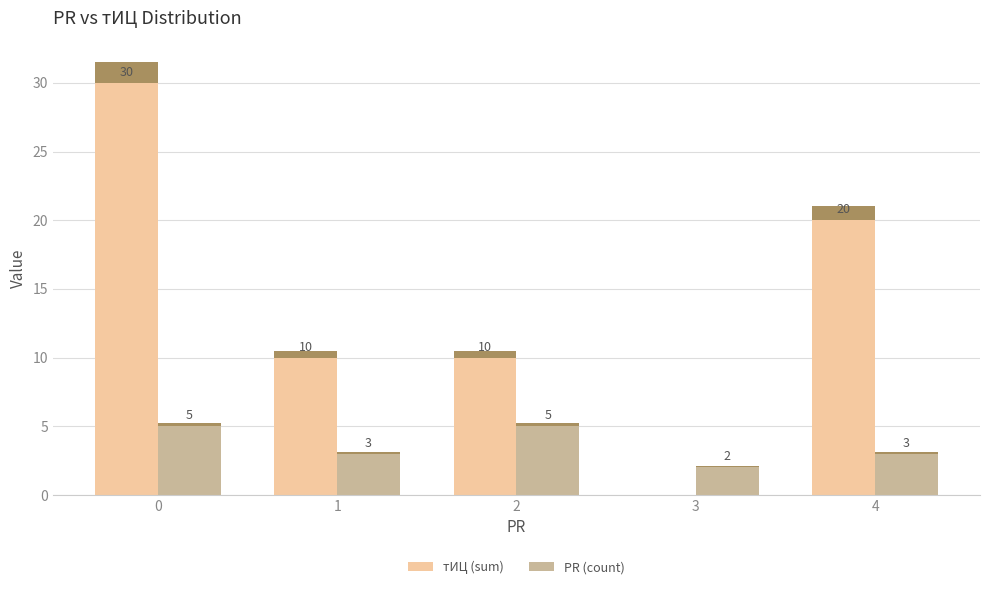

How many bars are there in each group?

2